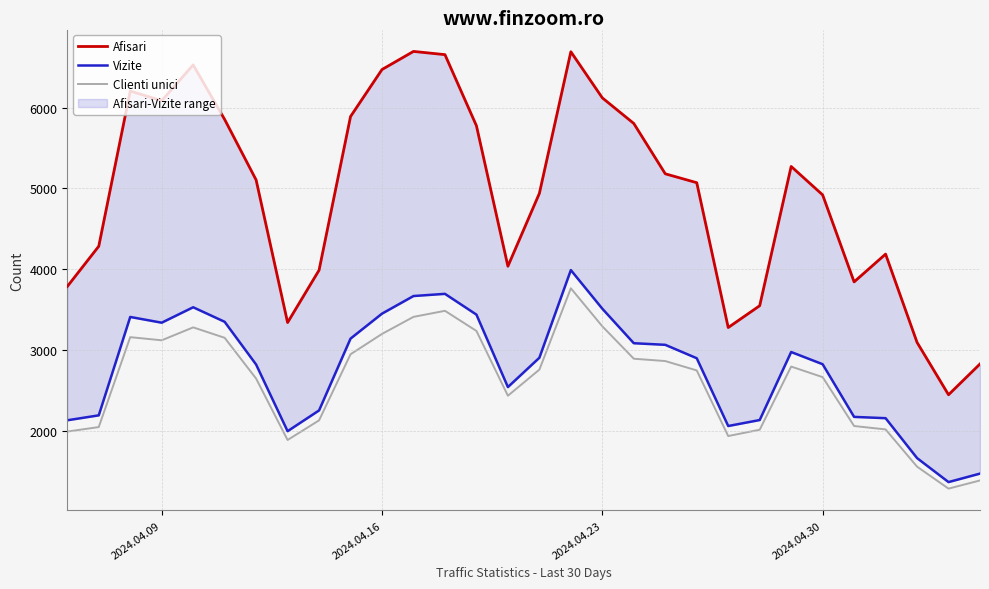

The Clienti unici series shows 562 at 25. True or false?

False